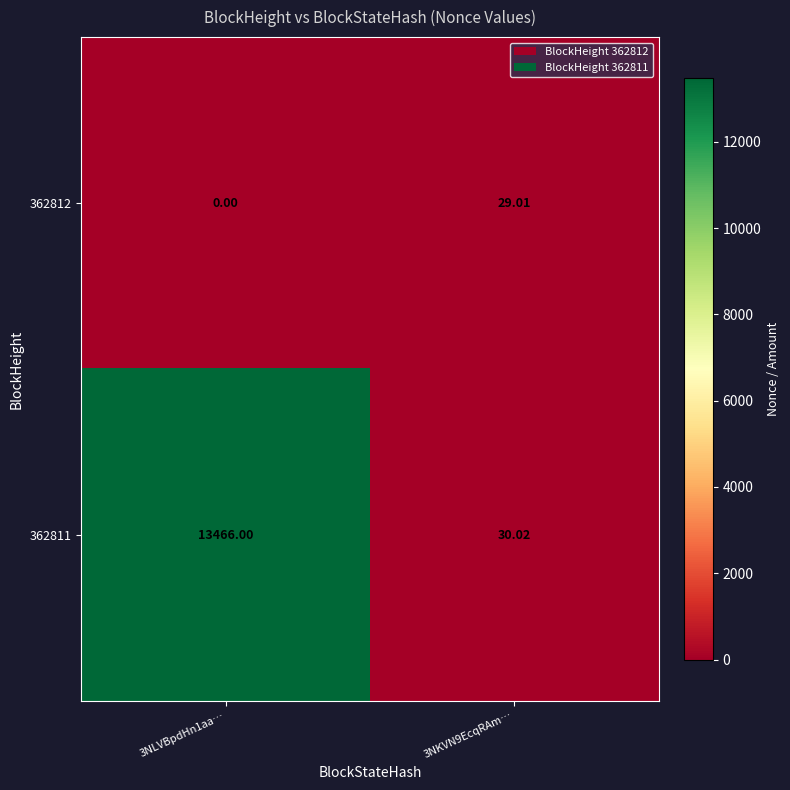

Is the value of 362811 at 3NLVBpdHn1aa… greater than the value of 362812 at 3NKVN9EcqRAm…?

Yes